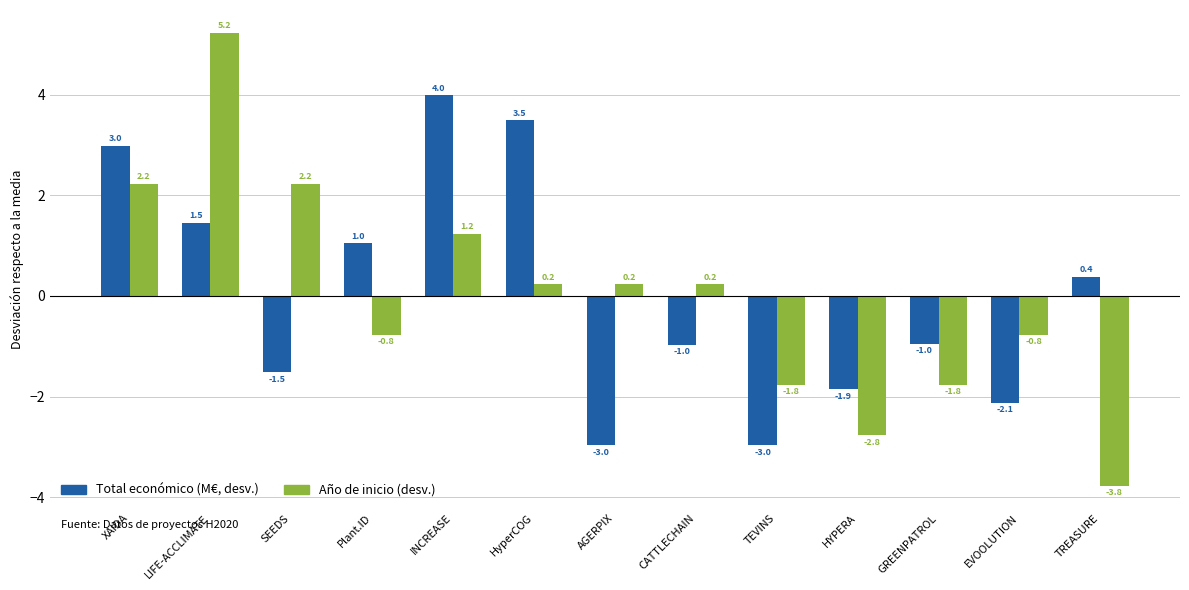

The value of Total económico (M€, desv.) at CATTLECHAIN is -1.6. True or false?

False